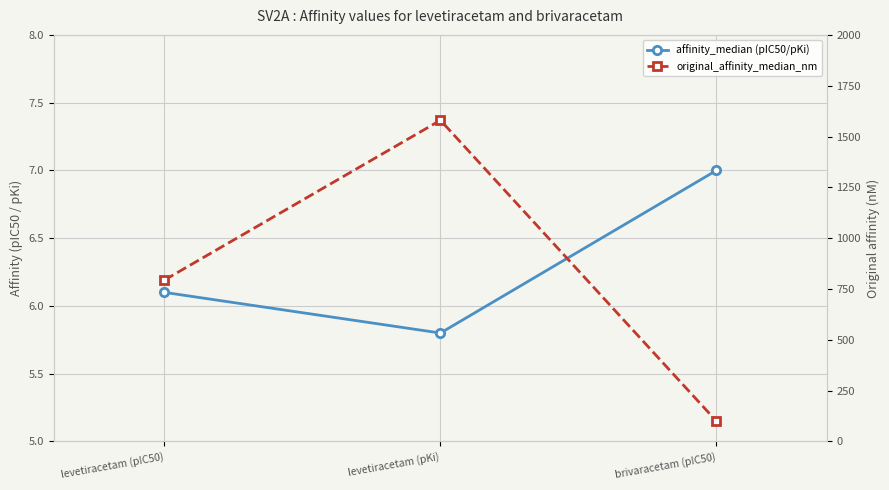

What is the total value across all series at brivaracetam (pIC50)?

107.0